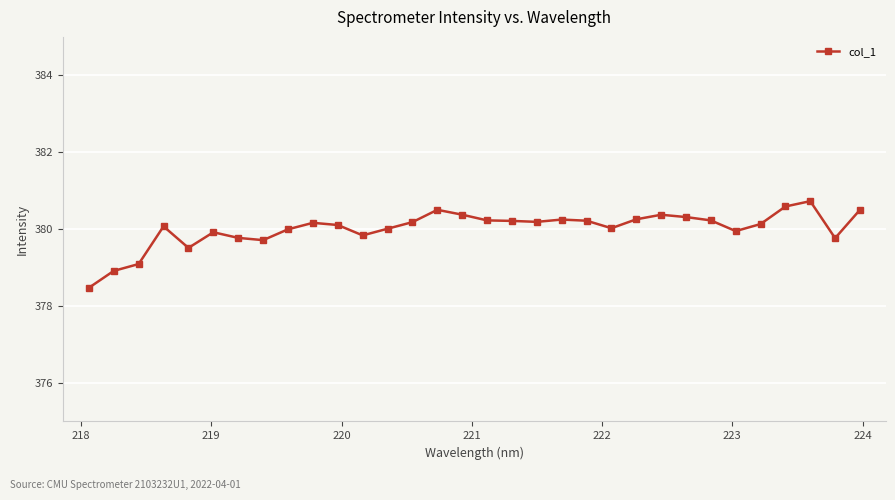

Does the chart display data point markers on the line(s)?

Yes